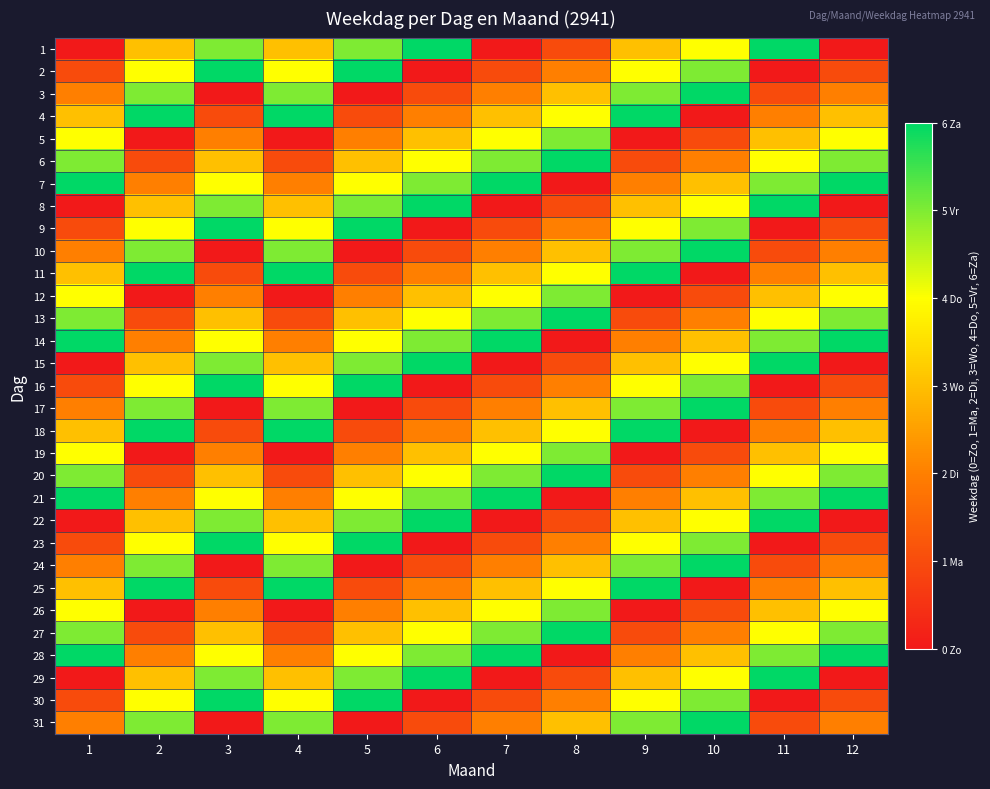

How many data points does each series have?

12